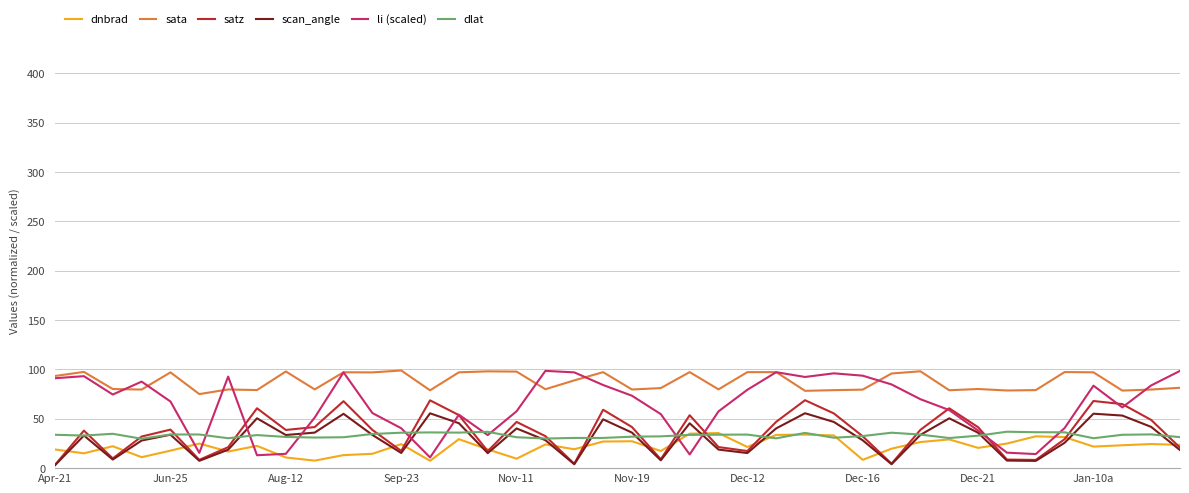

Is this an area chart (filled region under the line)?

No